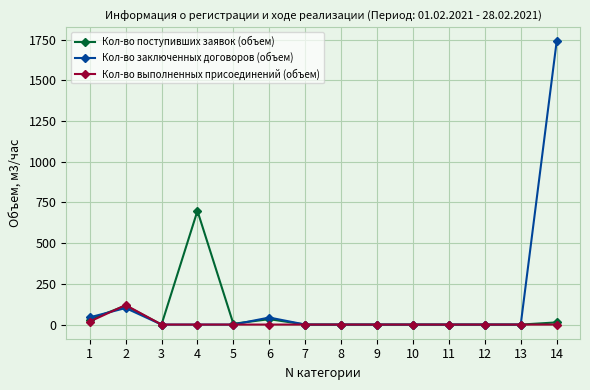

True or false: Кол-во выполненных присоединений (объем) has a value of 57.9 at 12.

False